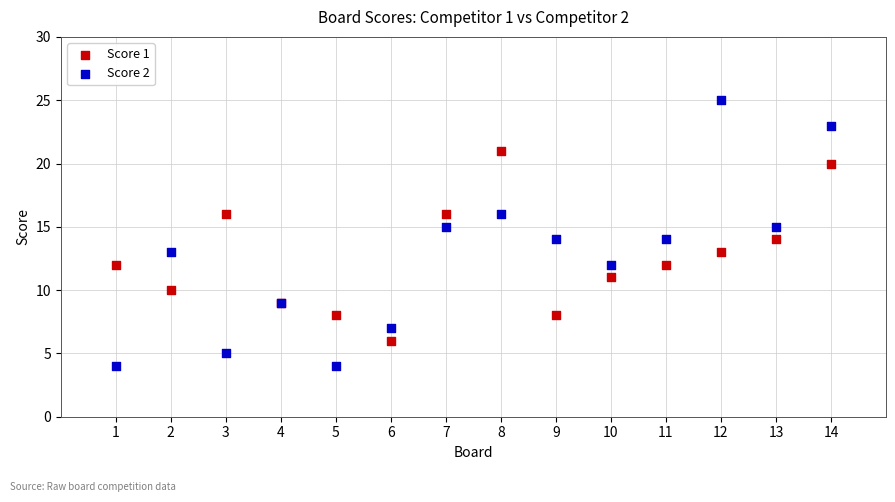

What are all the series names shown in the legend?

Score 1, Score 2